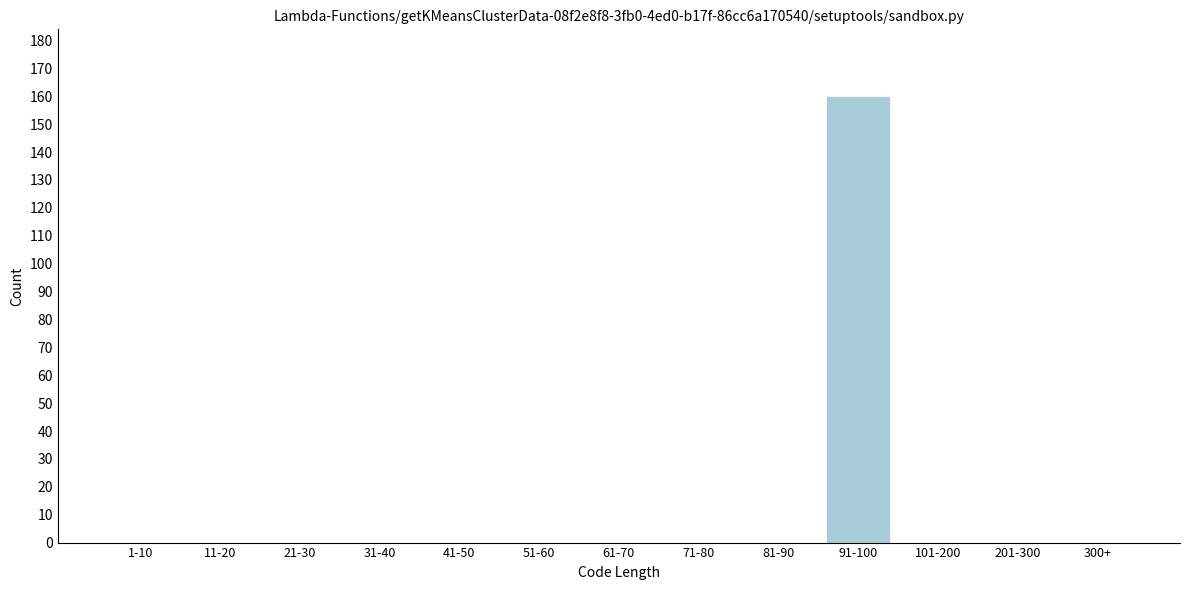

Reading left to right, what are all the values shown in this chart?

1-10=0	11-20=0	21-30=0	31-40=0	41-50=0	51-60=0	61-70=0	71-80=0	81-90=0	91-100=160	101-200=0	201-300=0	300+=0